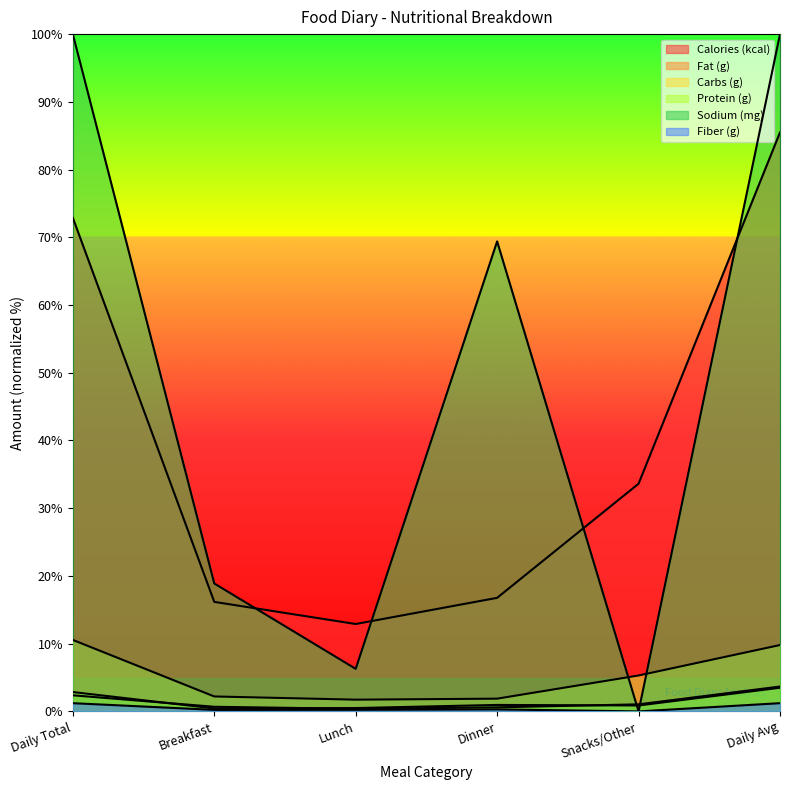

True or false: Calories (kcal) and Fiber (g) intersect in this chart.

False